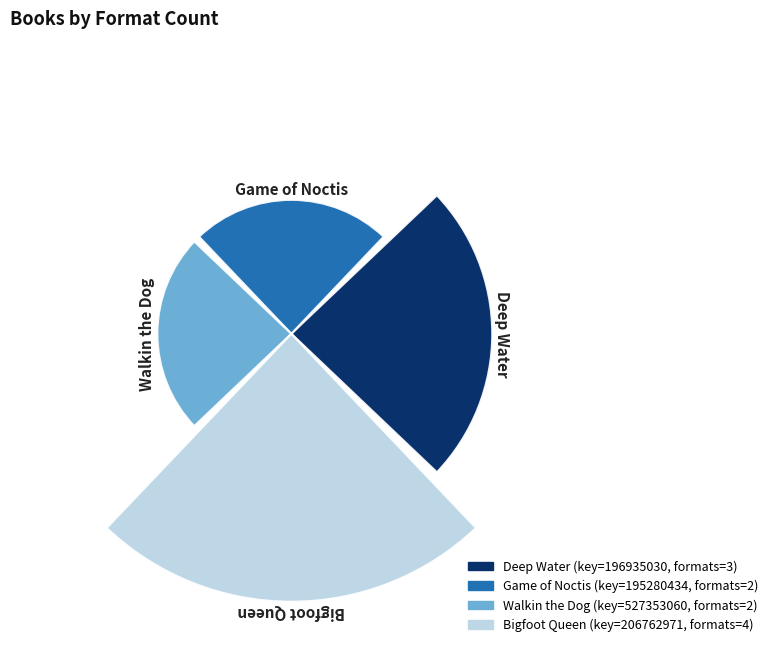

Which category has the smallest portion of the pie?

Game of Noctis